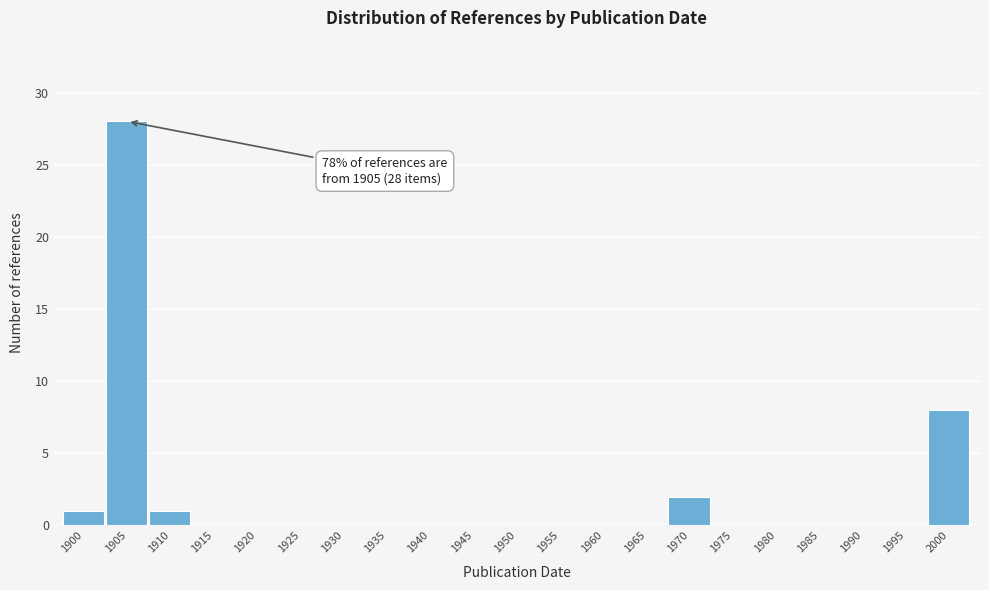

Reading left to right, transcribe all the data shown in this chart.

1900=1	1905=28	1910=1	1915=0	1920=0	1925=0	1930=0	1935=0	1940=0	1945=0	1950=0	1955=0	1960=0	1965=0	1970=2	1975=0	1980=0	1985=0	1990=0	1995=0	2000=8